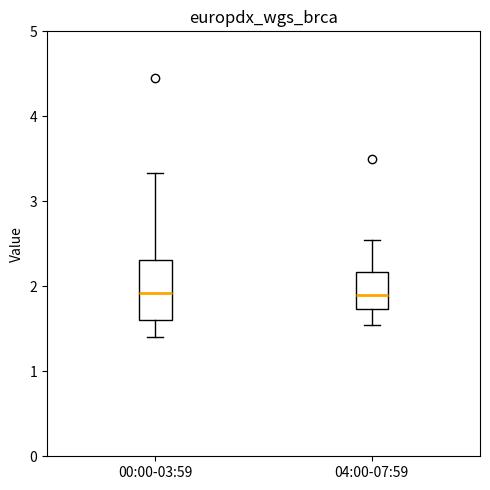

Reading left to right, transcribe this box plot: for each box, give where its median line is, the range the box spans, and where its two whiskers end, as read against the y-axis. The values are not printed on the chart, so give them approximately, as read against the axis.

00:00-03:59: median 1.9, box 1.6 to 2.3, whiskers 1.4 to 3.3
04:00-07:59: median 1.9, box 1.7 to 2.2, whiskers 1.6 to 2.6